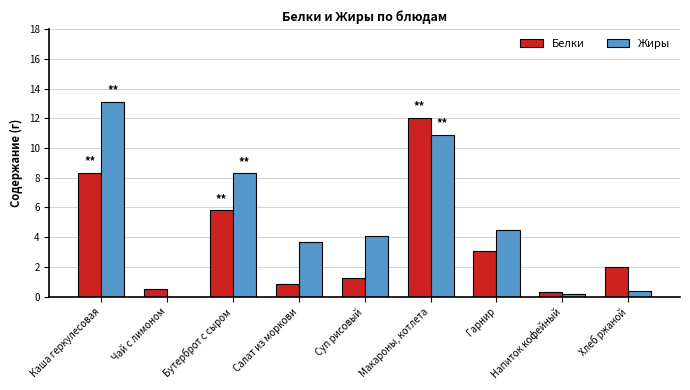

What is the maximum value for Белки?

12.0